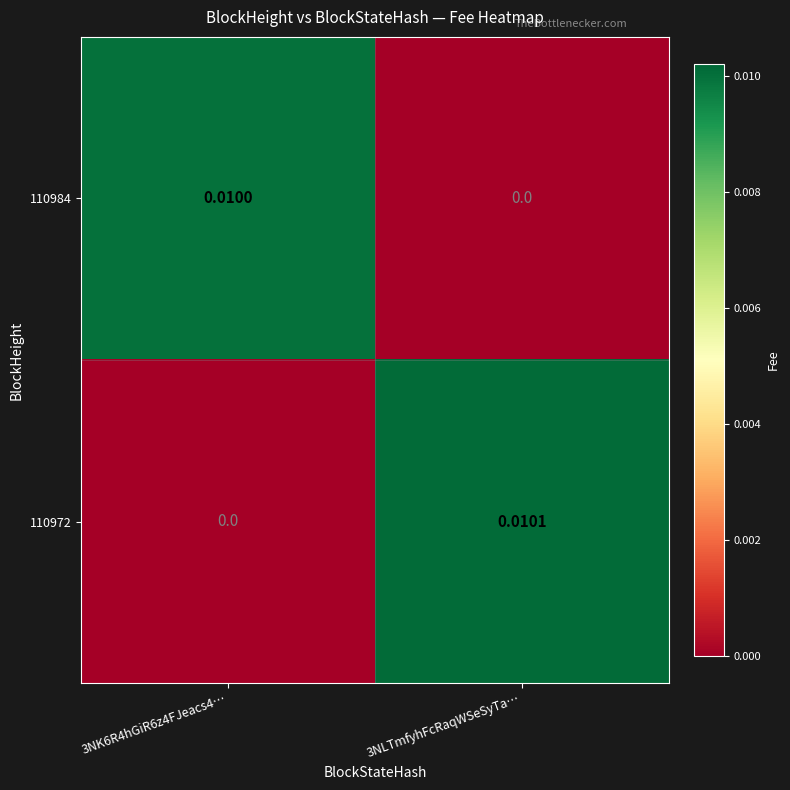

Which series has the largest total across all categories?

110972